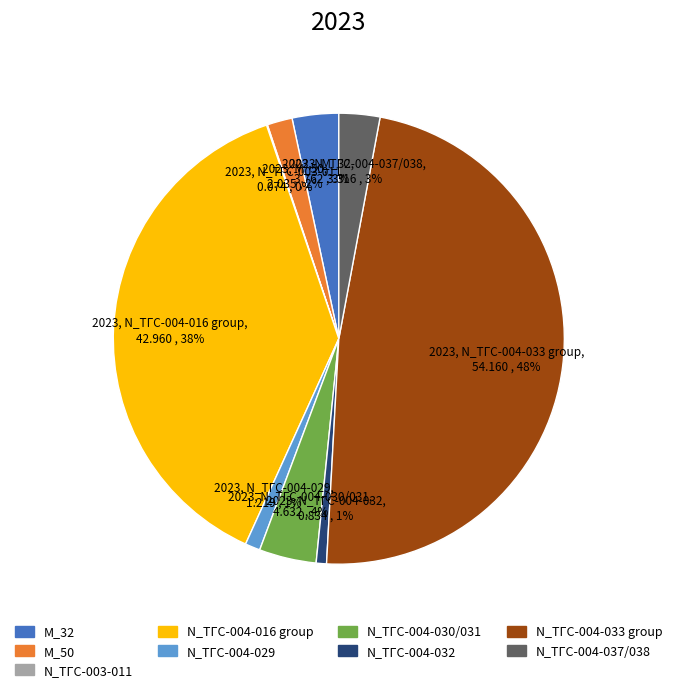

Between N_ТГС-004-032 and N_ТГС-004-037/038, which is larger?

N_ТГС-004-037/038